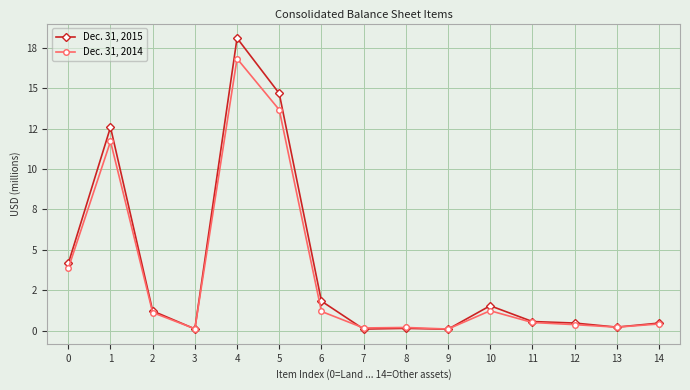

Which has a higher value, 7 or 5?

5